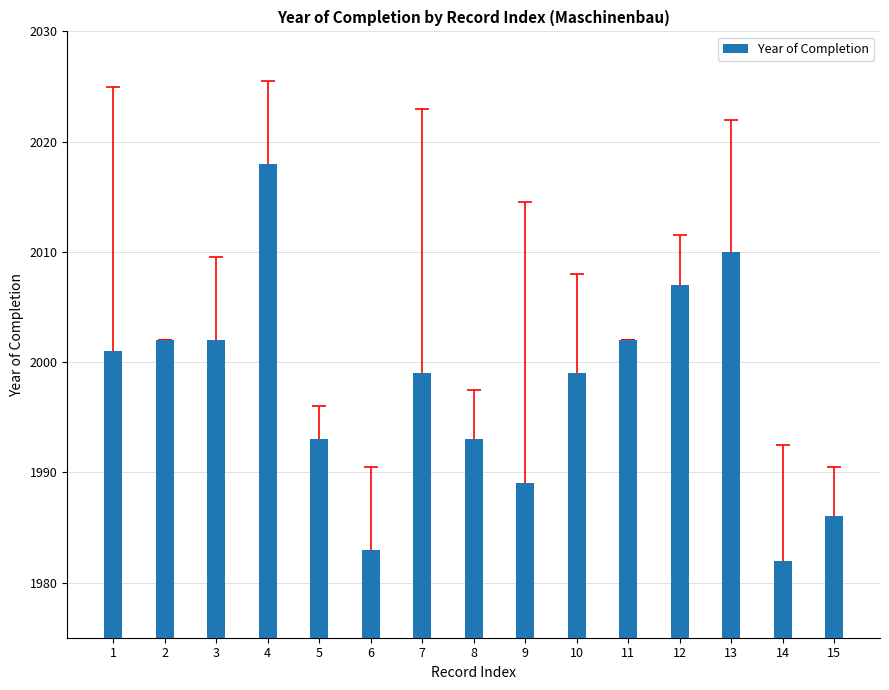

What is the maximum value shown in the chart?

2018